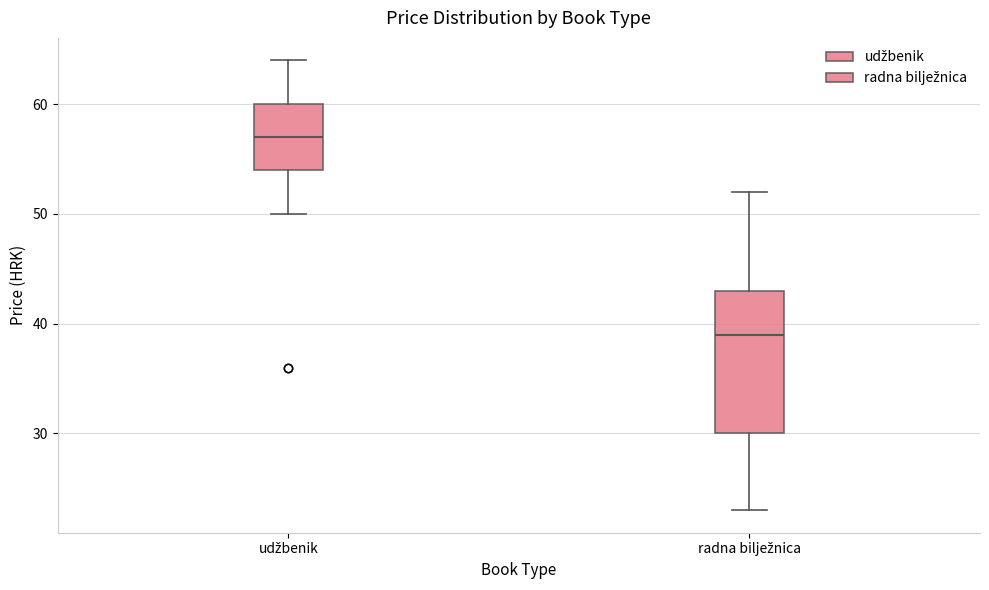

Which box is the tallest, from its lower edge to its upper edge?

radna bilježnica